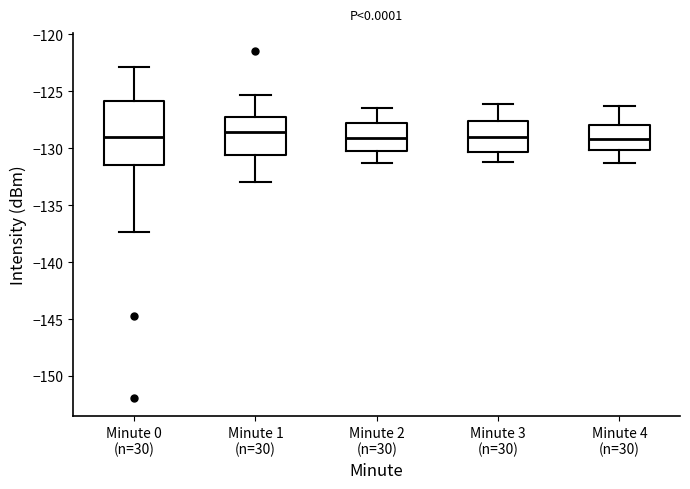

Reading left to right, read every box against the y-axis: the position of its median line, the range the box covers, and the ends of its whiskers. The values are not printed on the chart, so give them approximately, as read against the axis.

Minute 0 (n=30): median -129.0, box -131.5 to -126.0, whiskers -137.5 to -123.0
Minute 1 (n=30): median -128.5, box -130.5 to -127.0, whiskers -133.0 to -125.5
Minute 2 (n=30): median -129.0, box -130.5 to -128.0, whiskers -131.5 to -126.5
Minute 3 (n=30): median -129.0, box -130.5 to -127.5, whiskers -131.0 to -126.0
Minute 4 (n=30): median -129.0, box -130.0 to -128.0, whiskers -131.5 to -126.5